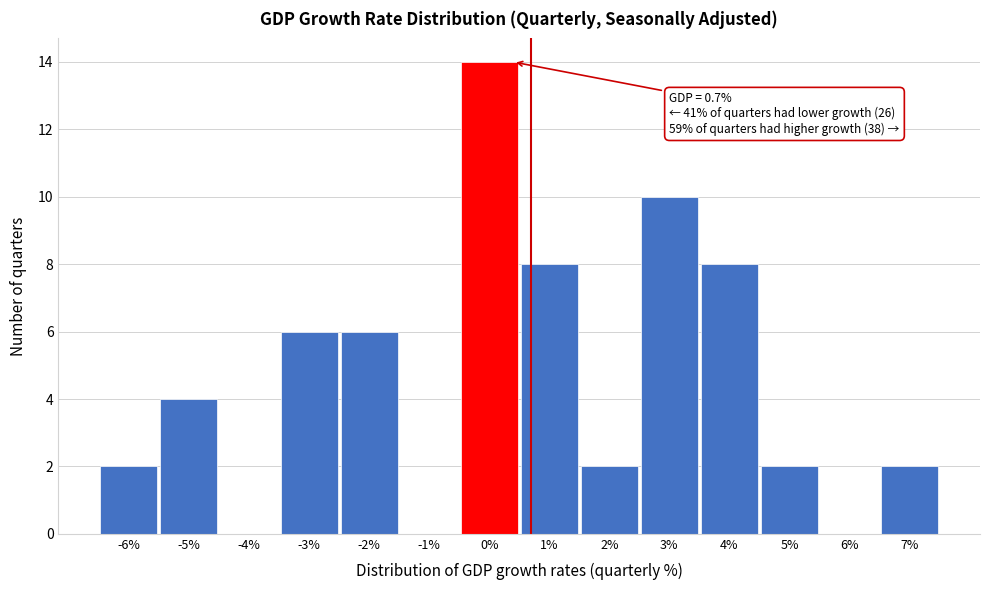

Reading left to right, what are all the values shown in this chart?

-6%=2	-5%=4	-4%=0	-3%=6	-2%=6	-1%=0	0%=14	1%=8	2%=2	3%=10	4%=8	5%=2	6%=0	7%=2